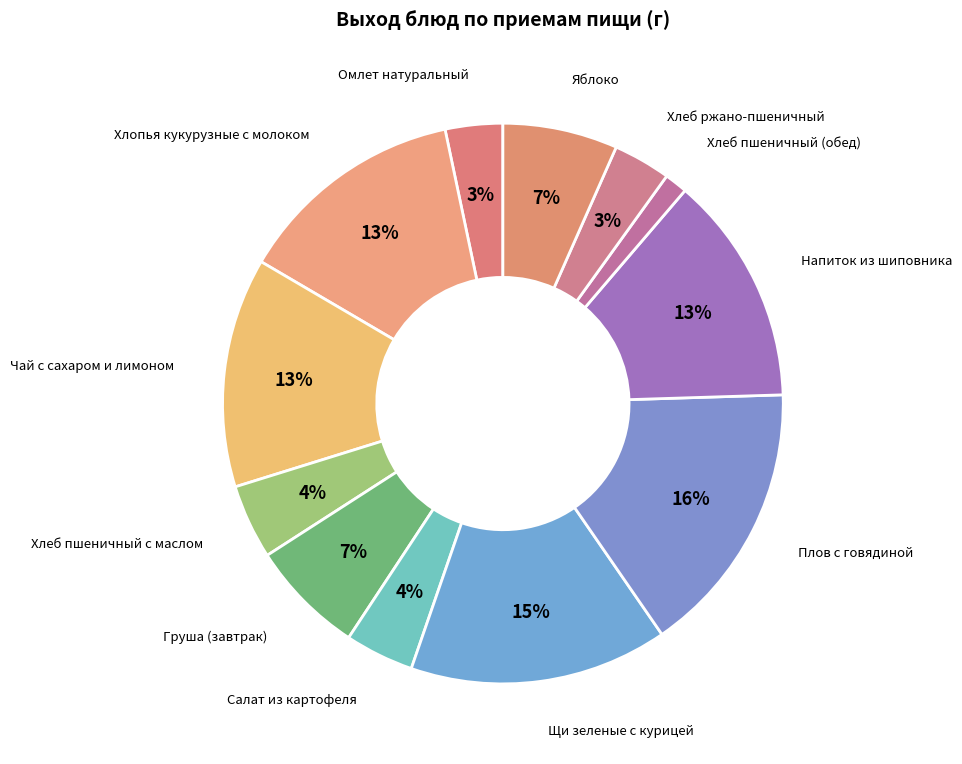

Count the number of slices in the pie.

12